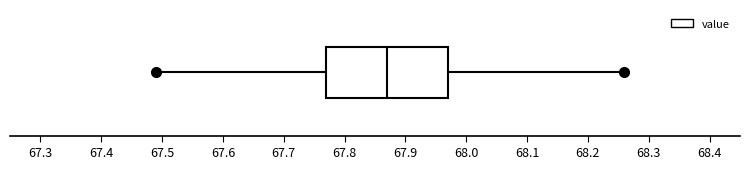

Where does the left whisker of the box end on the x-axis? The values are not printed on the chart, so give them approximately, as read against the axis.

67.49